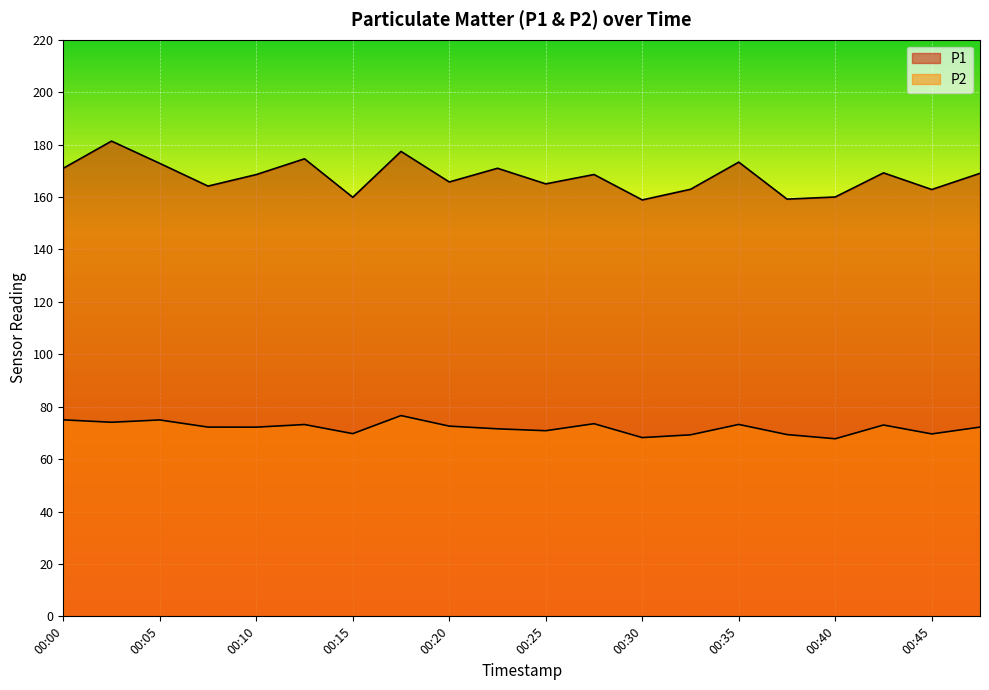

In P2, how many points are higher than both neighbors (excluding endpoints)?

6